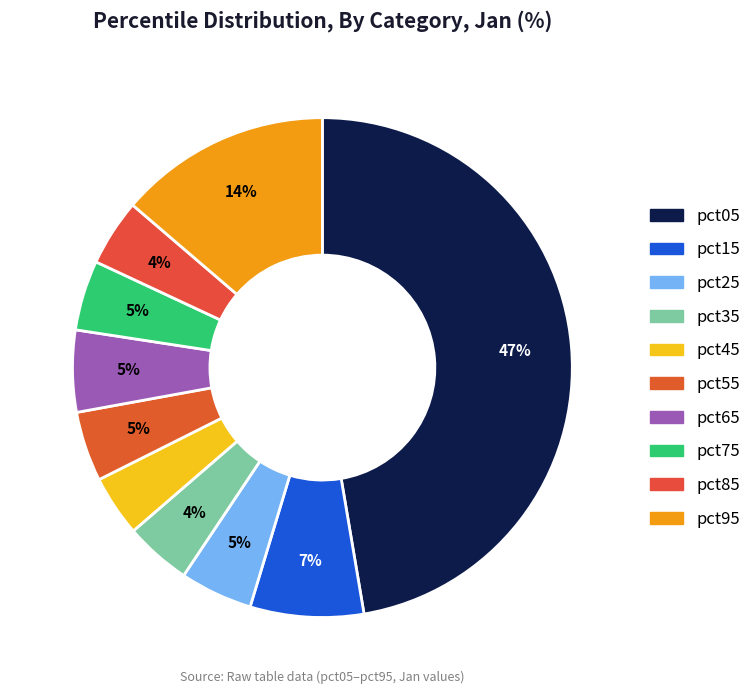

Is pct05 the majority of the pie?

No